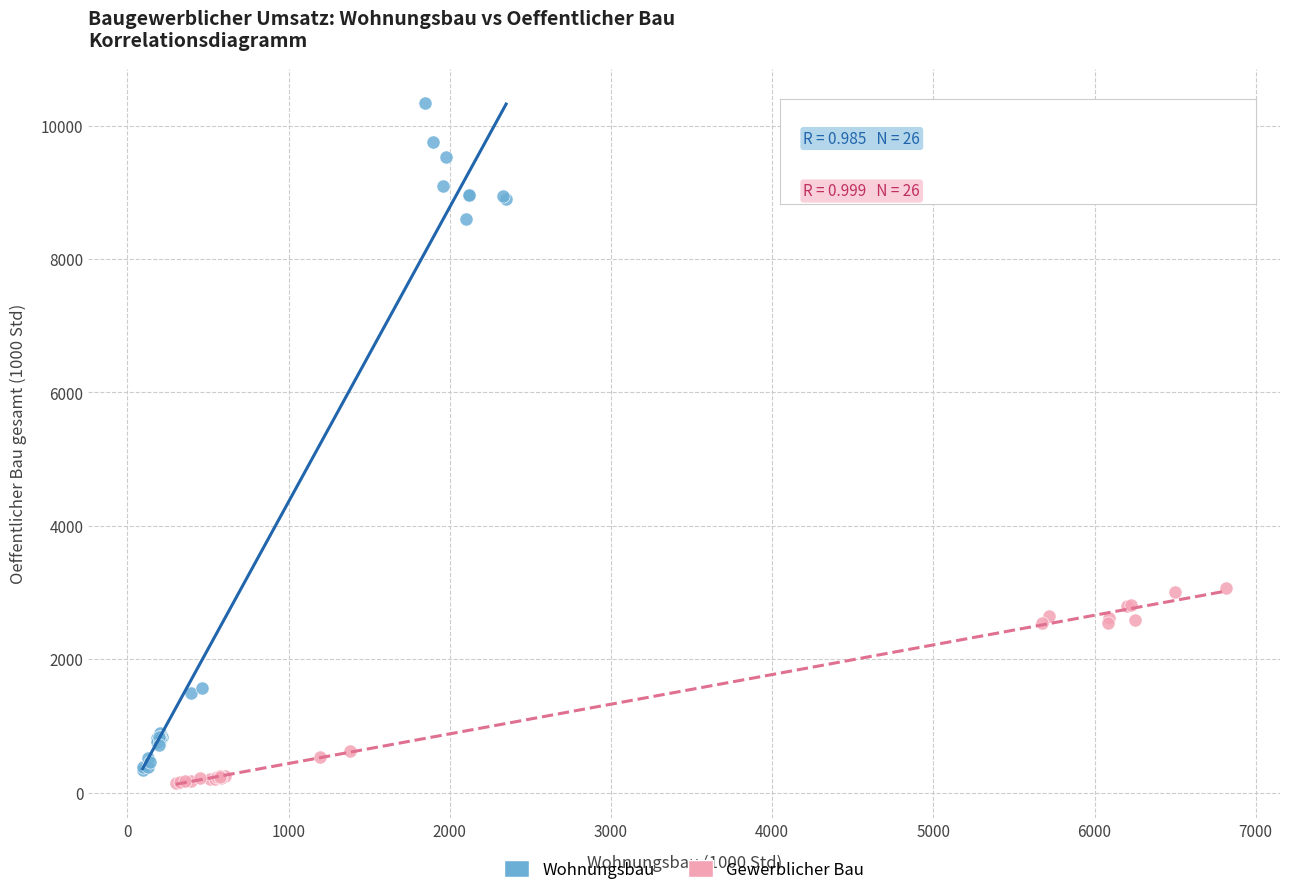

What are all the series names shown in the legend?

Wohnungsbau, Gewerblicher Bau